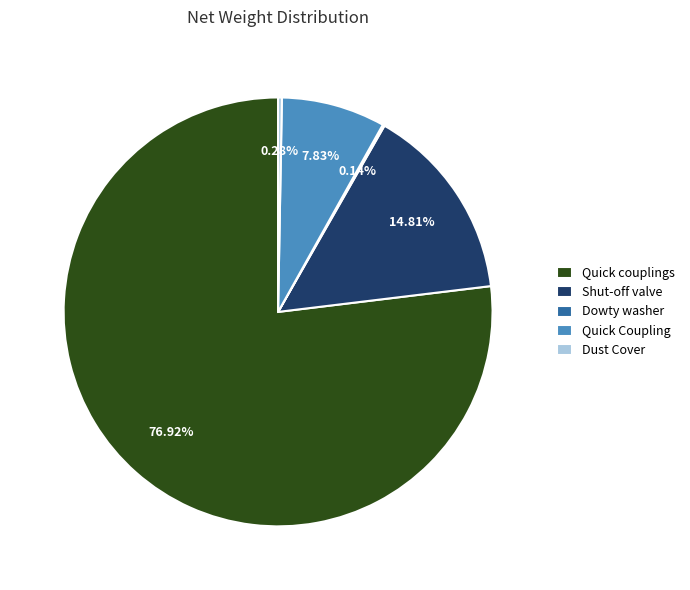

Which has a higher value, Quick couplings or Dust Cover?

Quick couplings